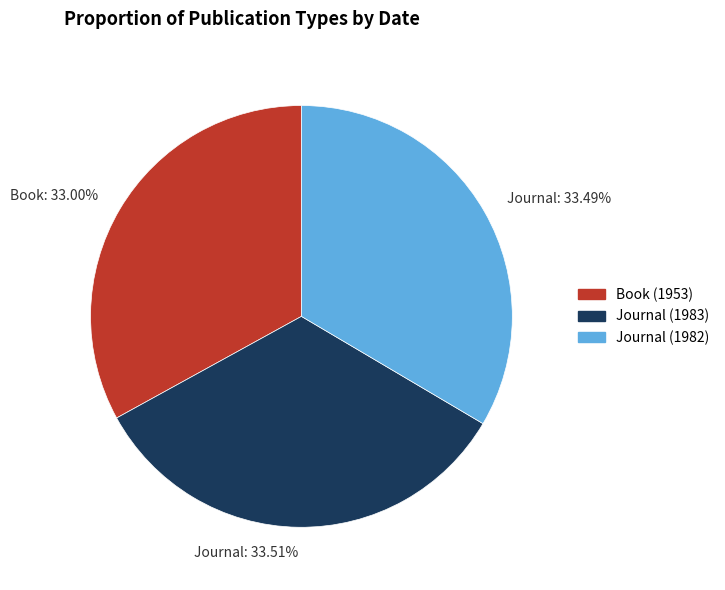

Is the sum of Book: 33.00% and Journal: 33.51% greater than half?

Yes